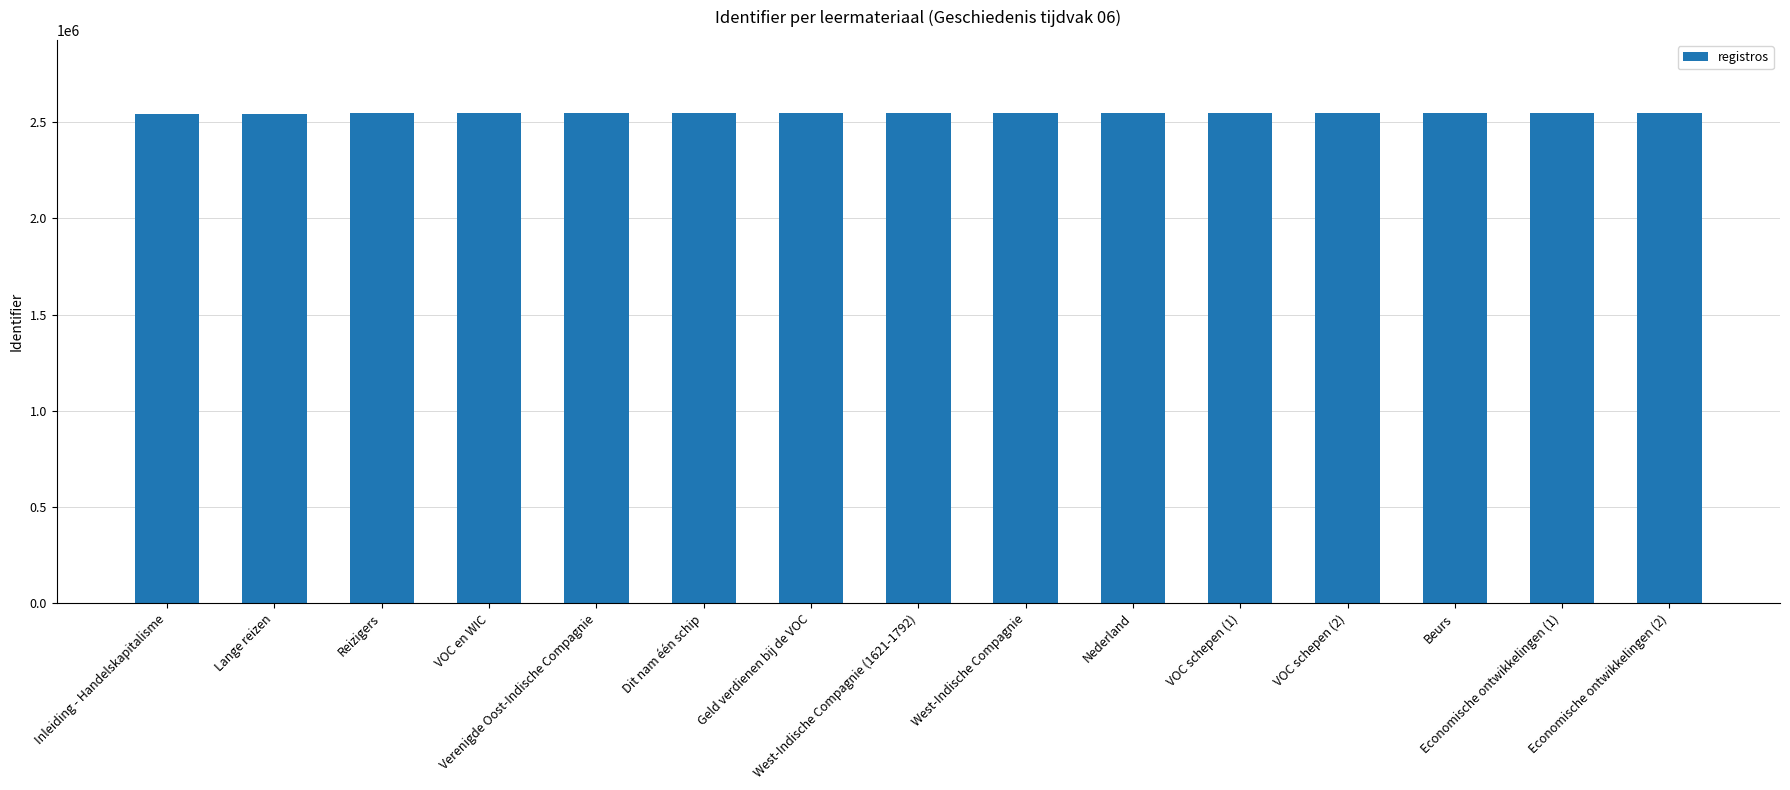

What is the sum of all values?

38173201